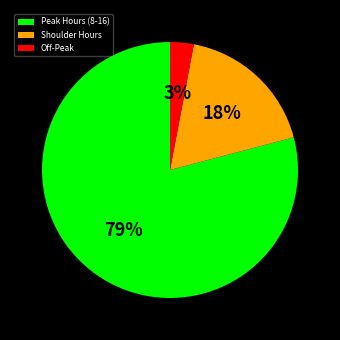

True or false: Peak Hours (8-16) accounts for 74% of the total.

False